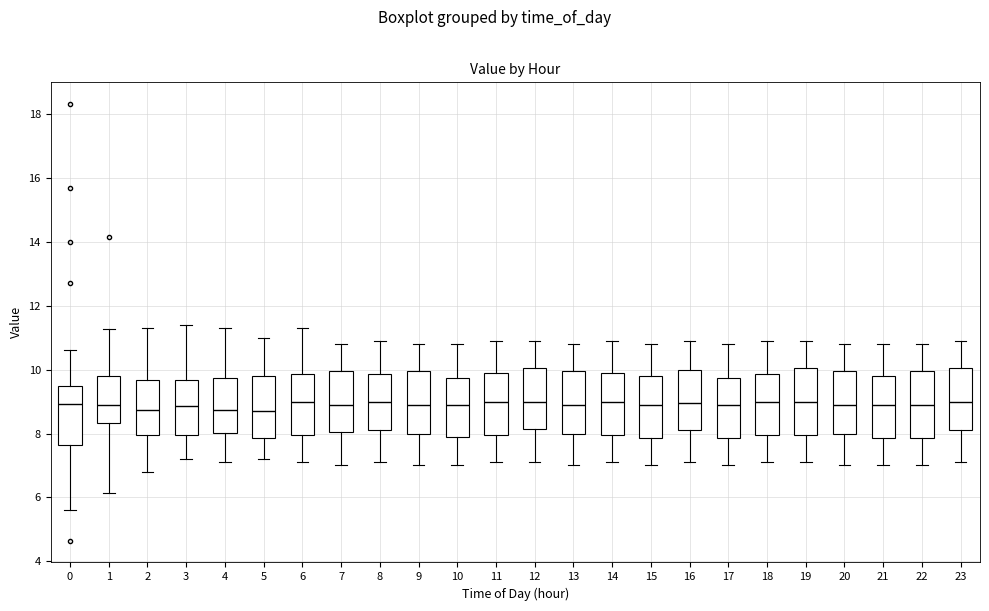

Where does the median line of the box at x = 15 sit on the y-axis? The values are not printed on the chart, so give them approximately, as read against the axis.

9.0